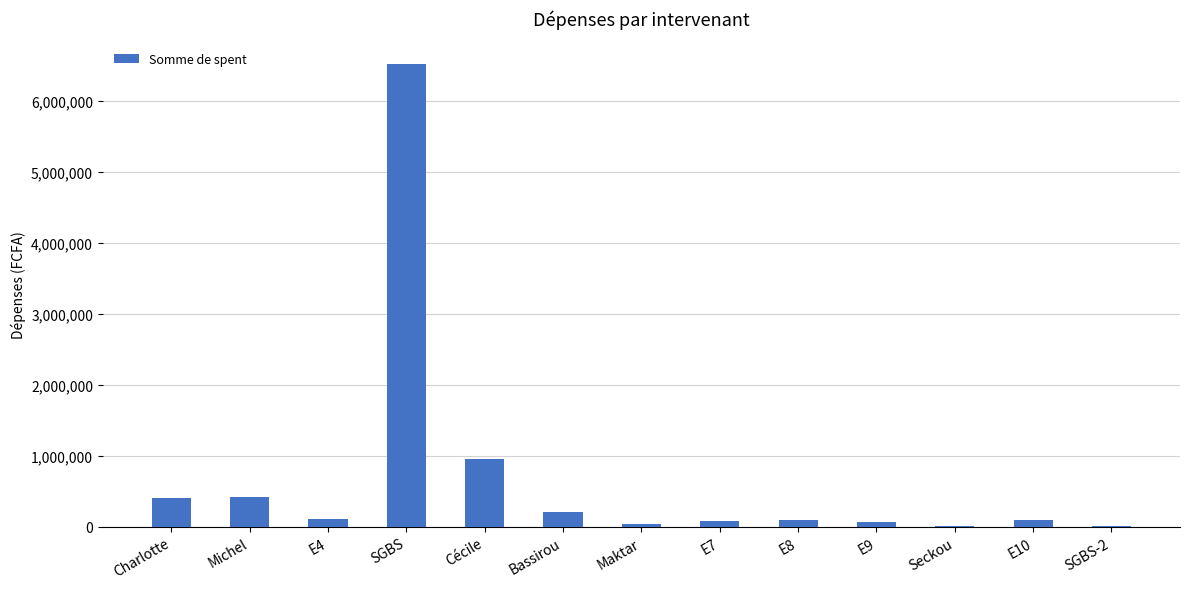

The value at Charlotte is 401950. True or false?

True